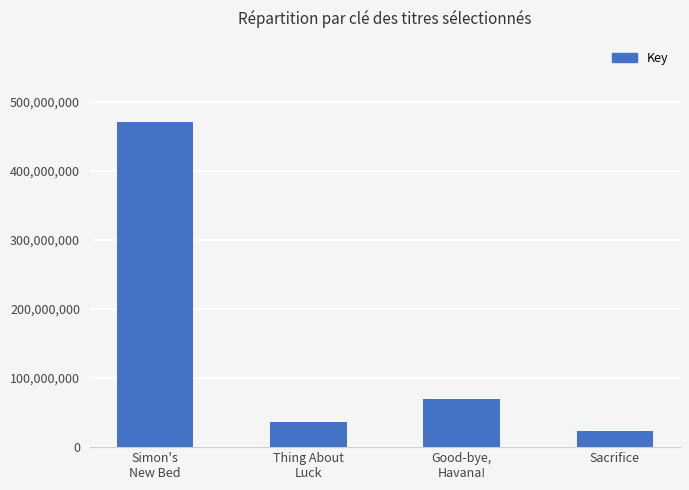

How many values are below 70065348?

2